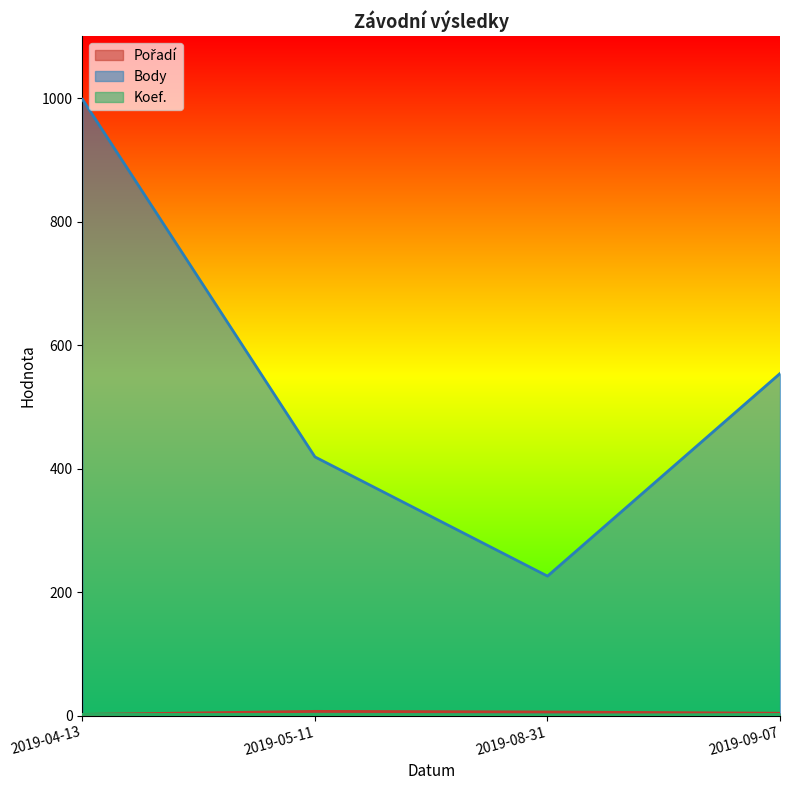

What is the smallest value displayed?

1